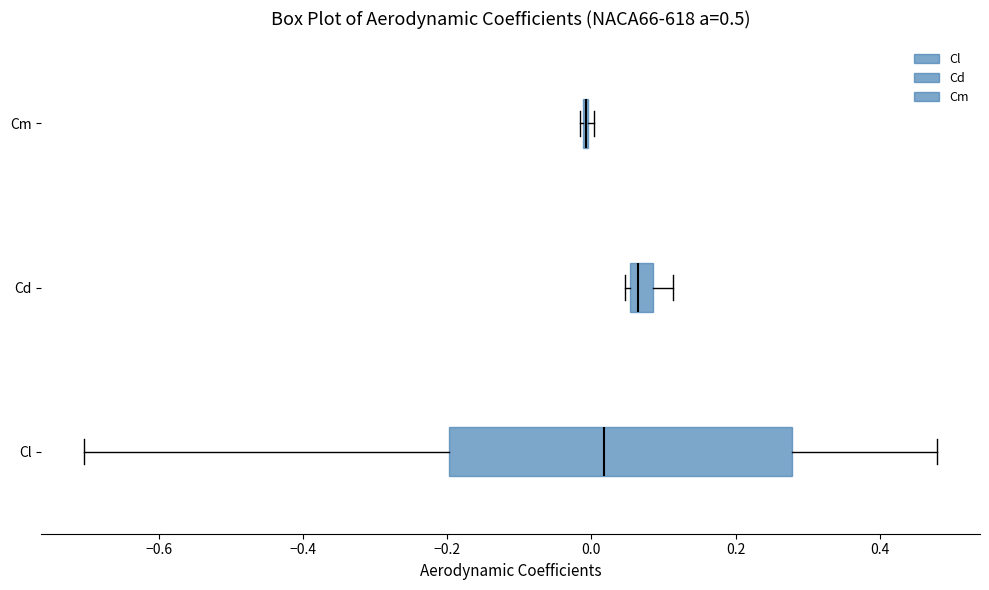

Which box is the widest, from its left edge to its right edge?

Cl